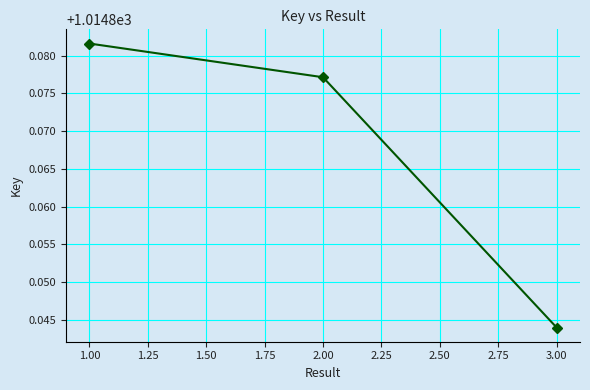

How many lines are shown in the chart?

1